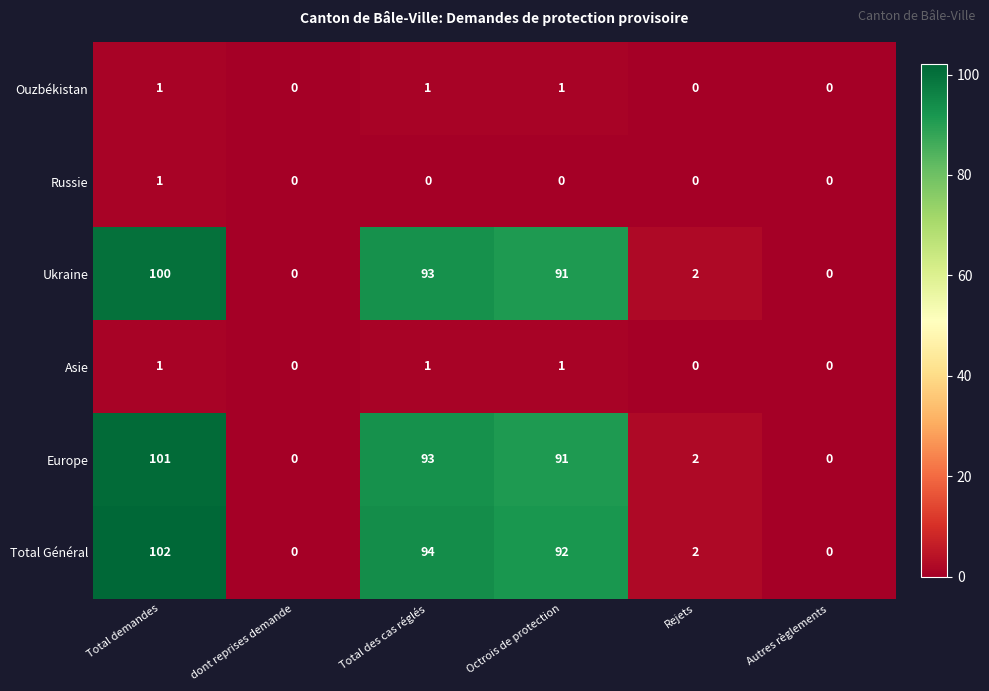

What is the total value across all series at Octrois de protection?

276